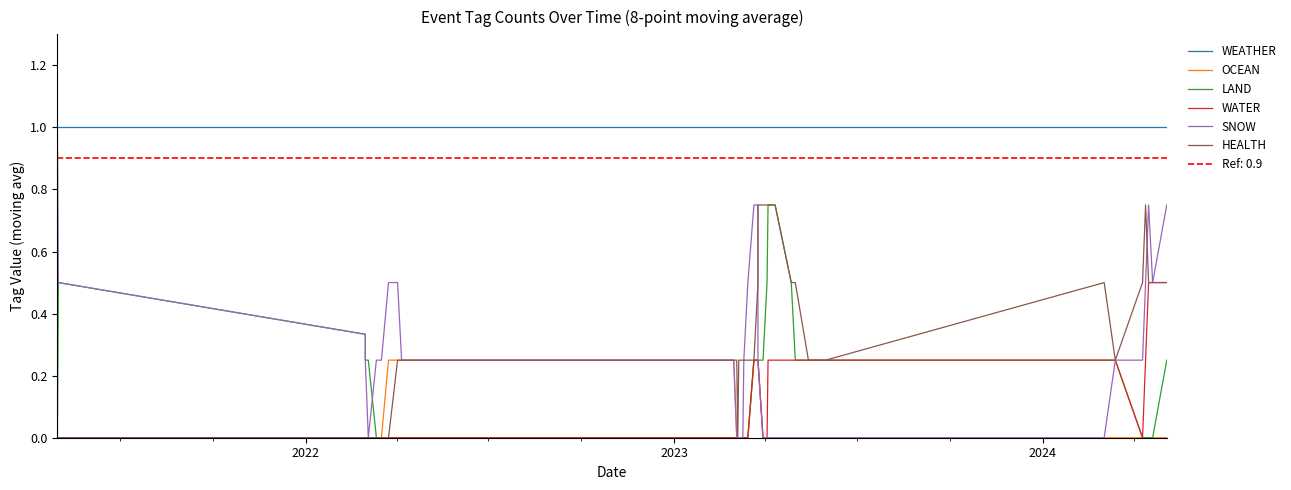

True or false: OCEAN and LAND intersect in this chart.

False